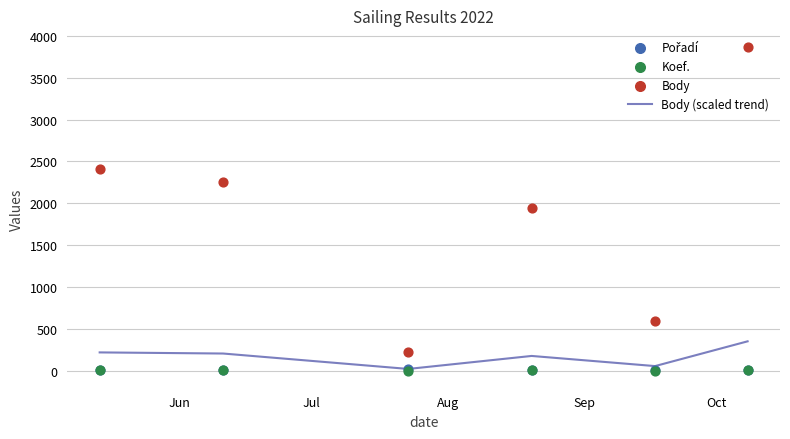

Which series has the largest total across all categories?

Body